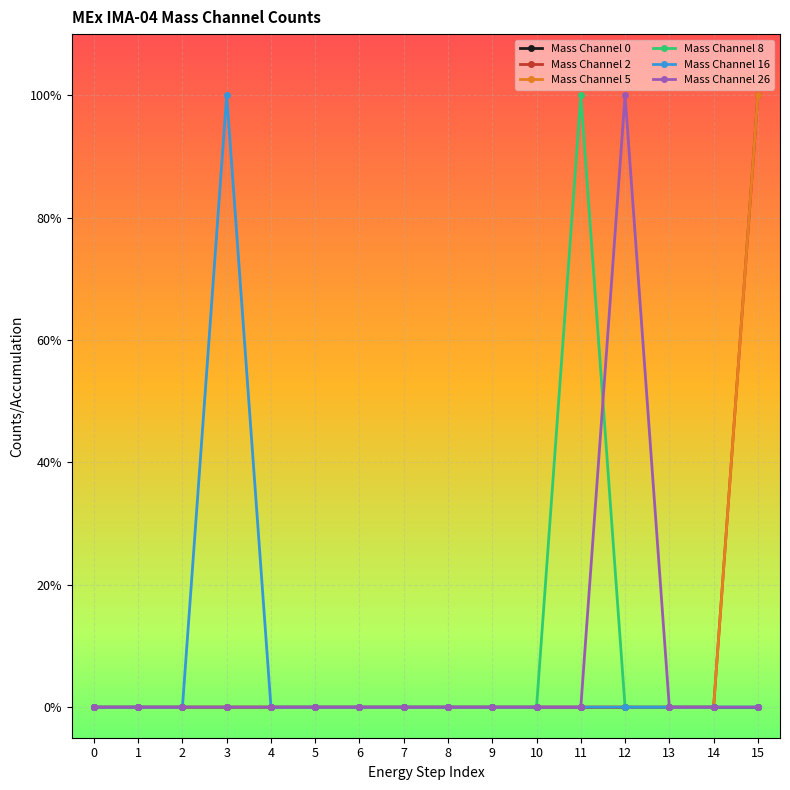

Does the chart have visible grid lines?

Yes